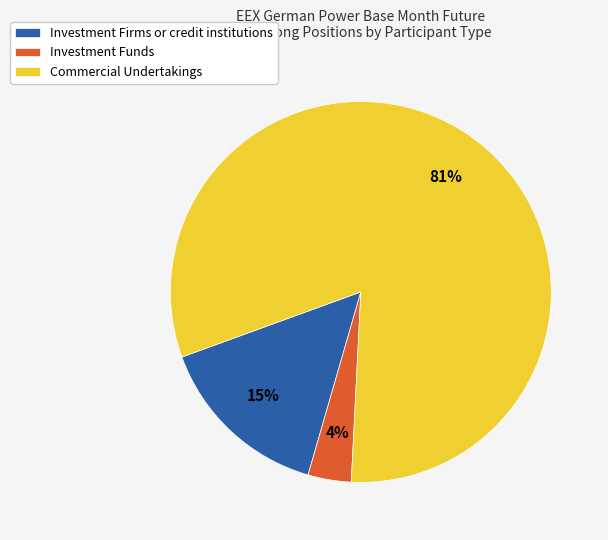

Is the sum of Commercial Undertakings and Investment Funds greater than half?

Yes